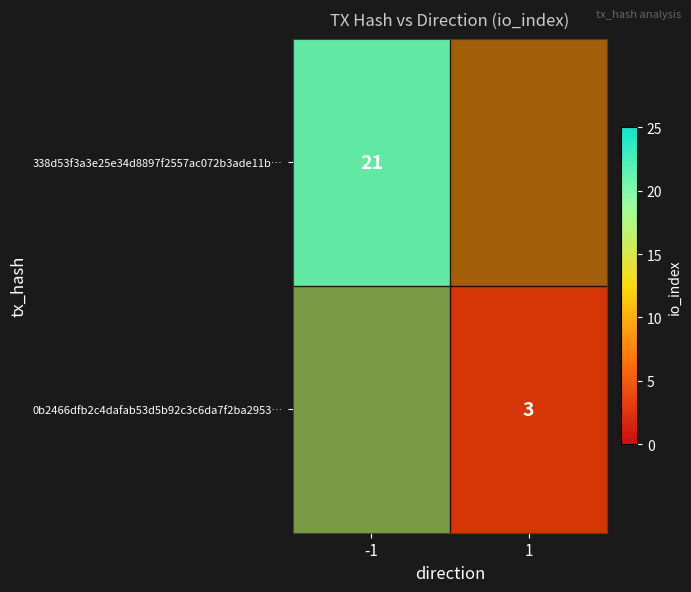

Which series has the largest total across all categories?

338d53f3a3e25e34d8897f2557ac072b3ade11b…